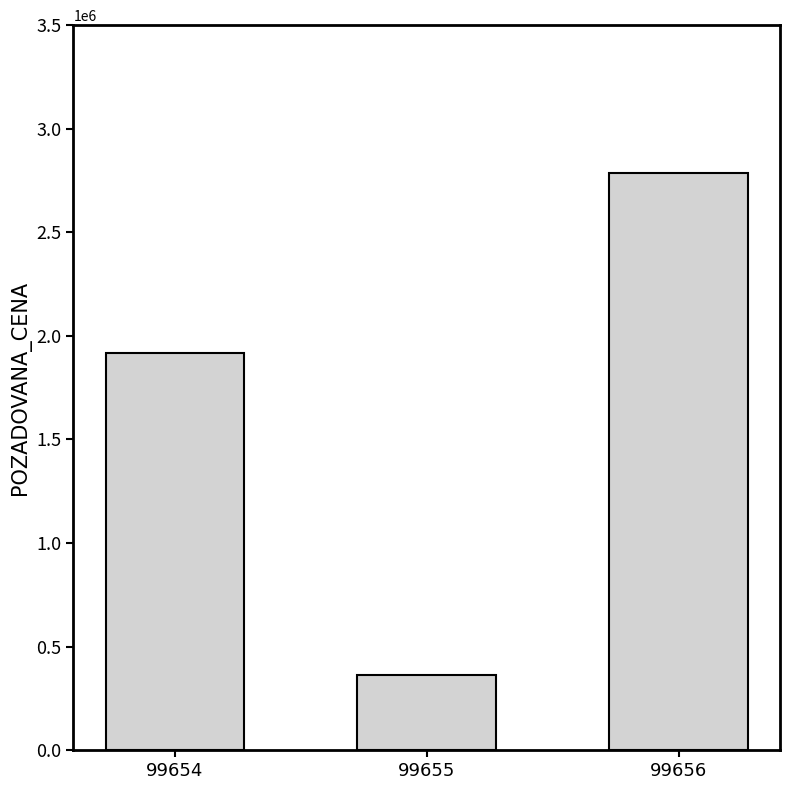

What is the value of the 3rd bar from the left?

2788000